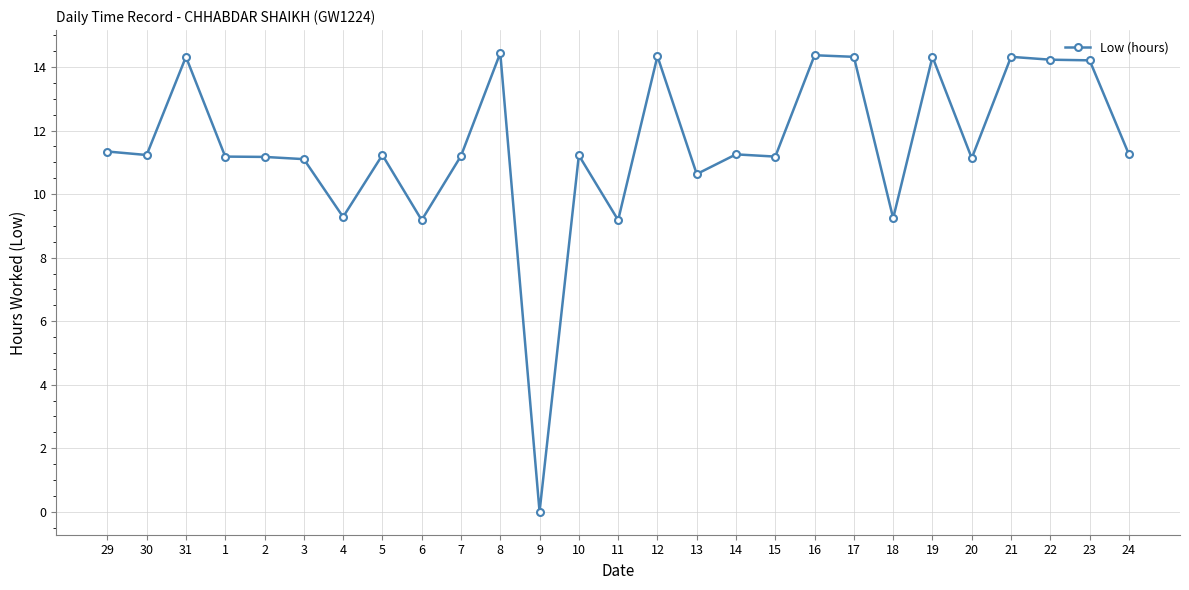

Where does the data first go above 11?

29